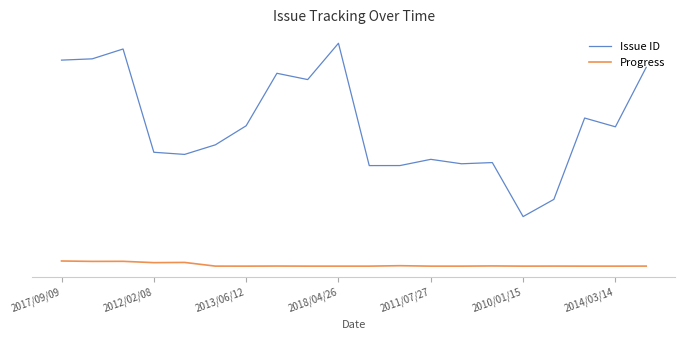

Does the chart display data point markers on the line(s)?

No